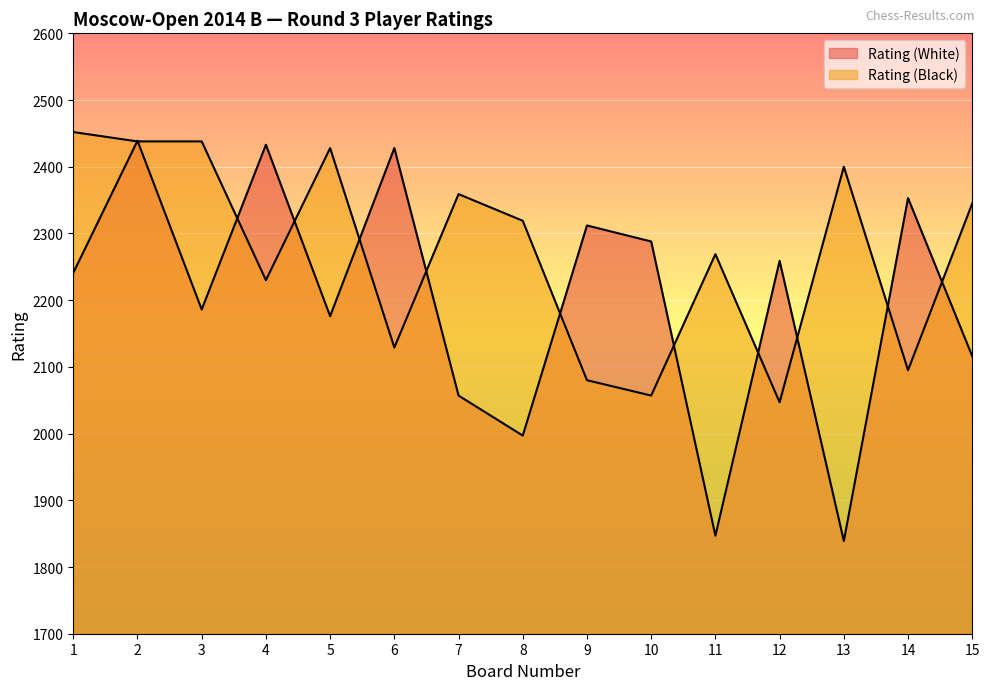

What is the minimum value for Rating (Black)?

2047